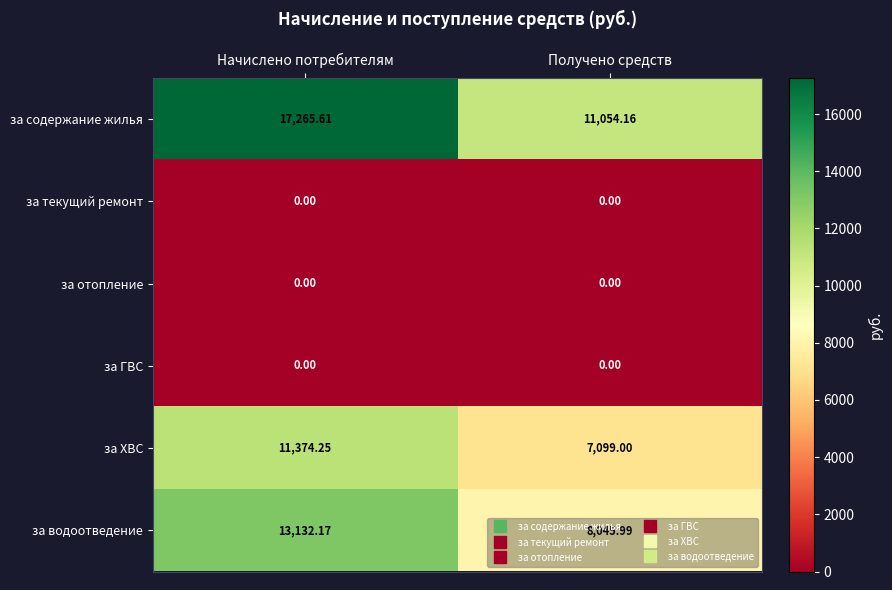

What is the difference between the highest and lowest values at Начислено потребителям?

17265.6